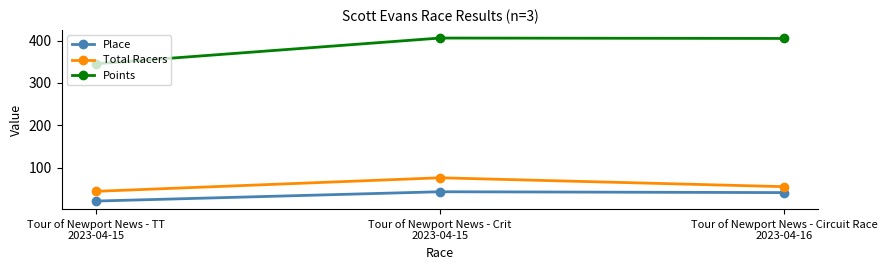

Between Tour of Newport News - TT
2023-04-15 and Tour of Newport News - Crit
2023-04-15, which series saw the biggest shift?

Points